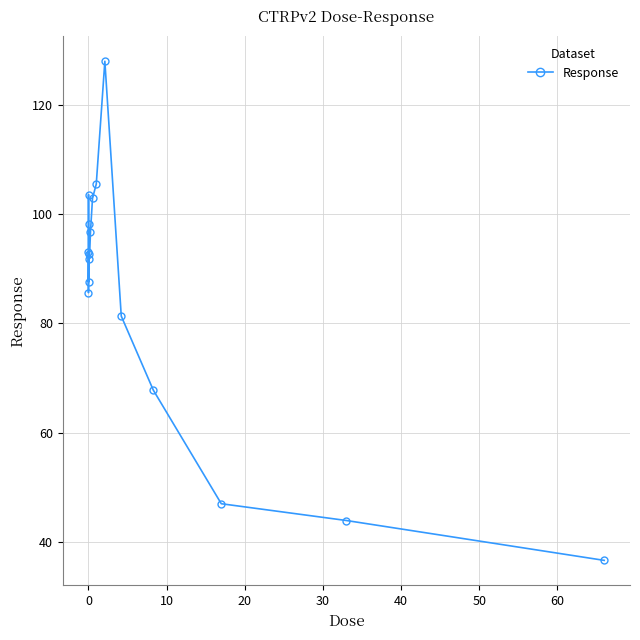

What is the difference between the maximum and minimum values?

91.4